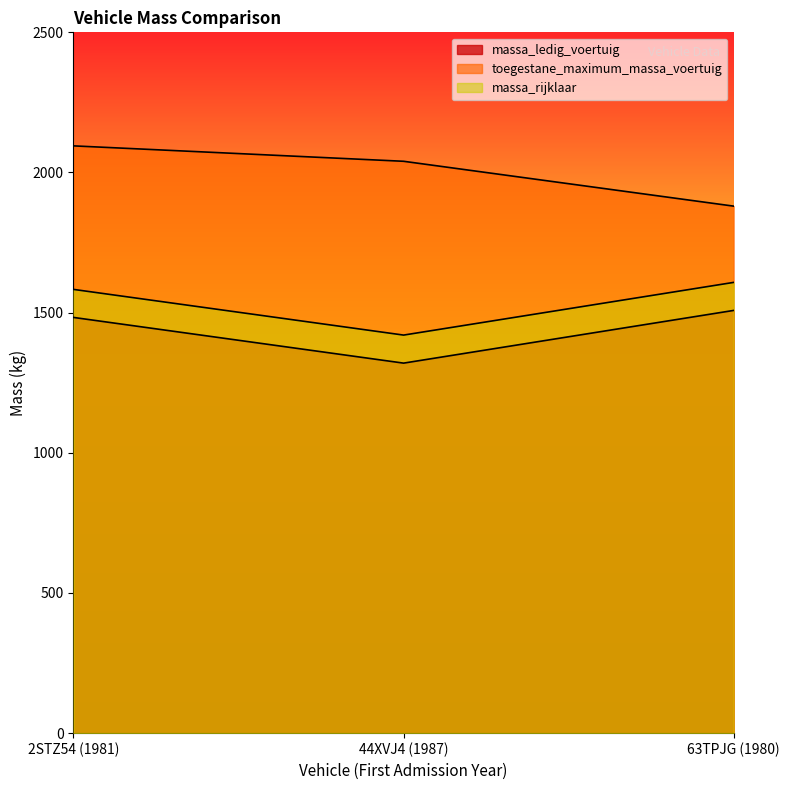

What is the average value of the massa_ledig_voertuig series?

1437